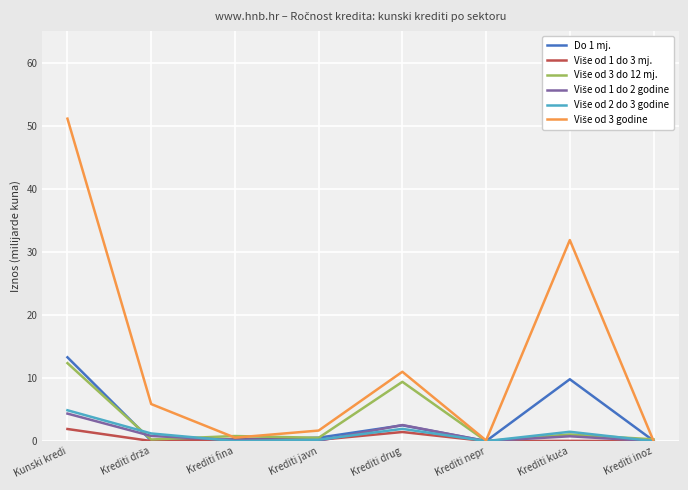

The value of Do 1 mj. at Krediti drug is 2.5. True or false?

True